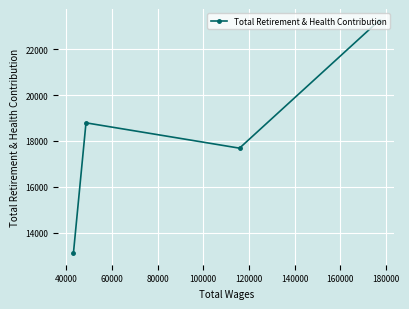

What is the sum of all values?

72837